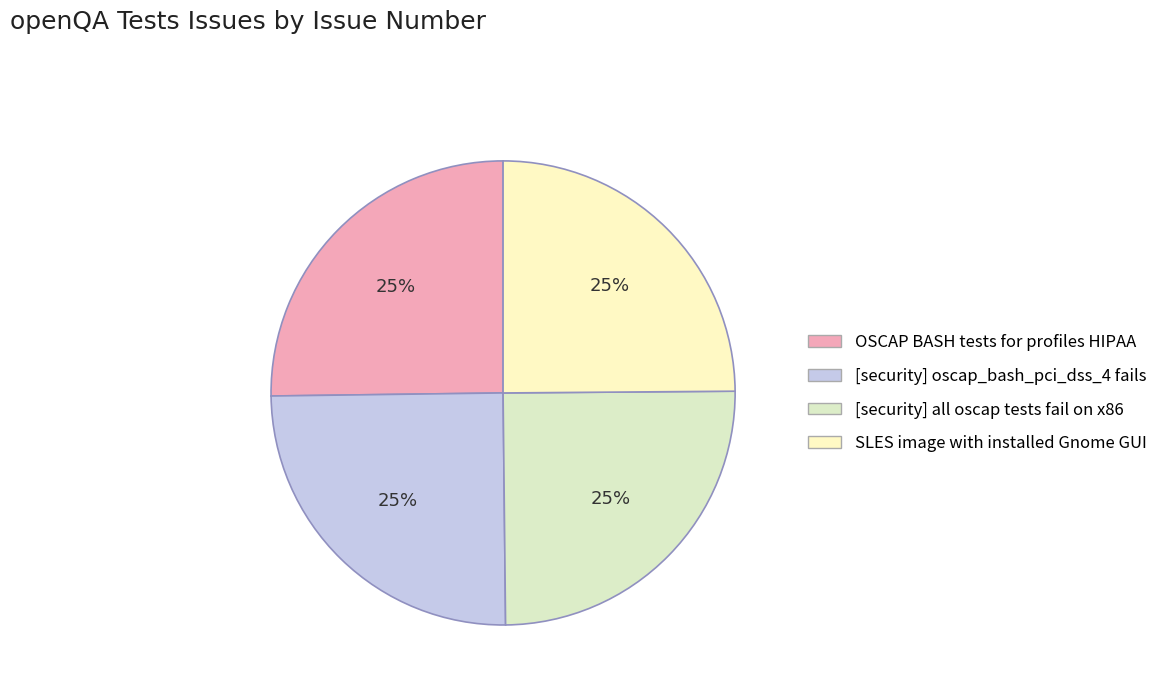

The [security] oscap_bash_pci_dss_4 fails slice represents 25% of the pie. True or false?

True